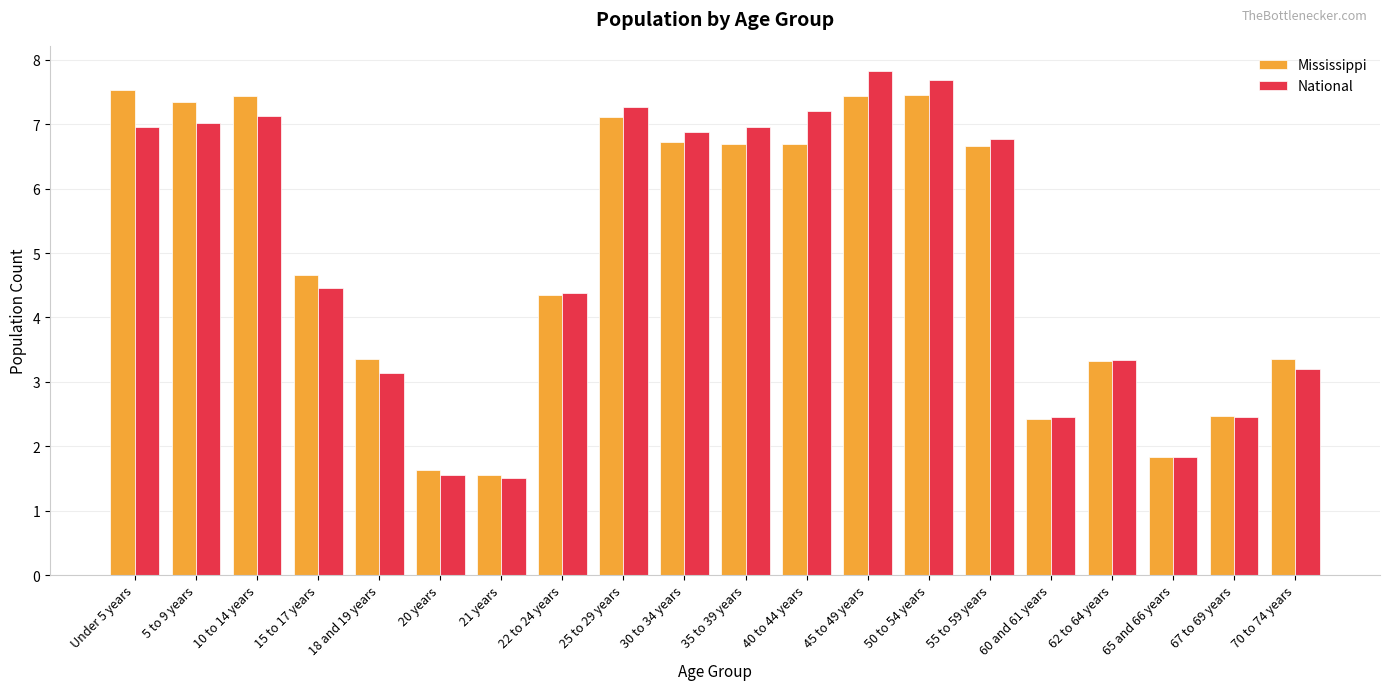

Reading right to left, what are all the values shown in this chart?

Mississippi: 3.4	2.5	1.8	3.3	2.4	6.7	7.4	7.4	6.7	6.7	6.7	7.1	4.3	1.6	1.6	3.4	4.7	7.4	7.3	7.5
National: 3.2	2.5	1.8	3.3	2.5	6.8	7.7	7.8	7.2	7.0	6.9	7.3	4.4	1.5	1.6	3.1	4.5	7.1	7.0	7.0